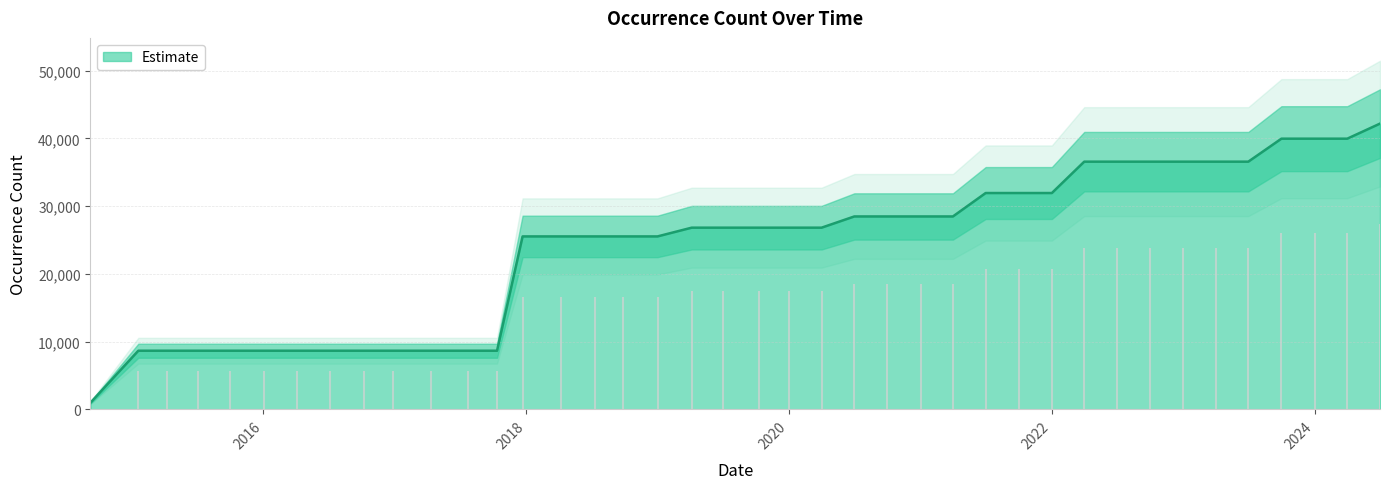

Rank the categories by value from highest to lowest.

2024-07-01, 2023-10-01, 2024-01-01, 2024-04-01, 2022-04-01, 2022-07-01, 2022-10-01, 2023-01-01, 2023-04-01, 2023-07-01, 2021-07-01, 2021-10-01, 2022-01-01, 2020-07-01, 2020-10-01, 2021-01-01, 2021-04-01, 2019-04-06, 2019-07-01, 2019-10-09, 2020-01-01, 2020-04-01, 2017-12-22, 2018-04-09, 2018-07-11, 2018-09-28, 2019-01-01, 2015-01-19, 2015-04-09, 2015-07-03, 2015-10-01, 2016-01-04, 2016-04-05, 2016-07-04, 2016-10-07, 2016-12-27, 2017-04-12, 2017-07-24, 2017-10-12, 2014-09-08